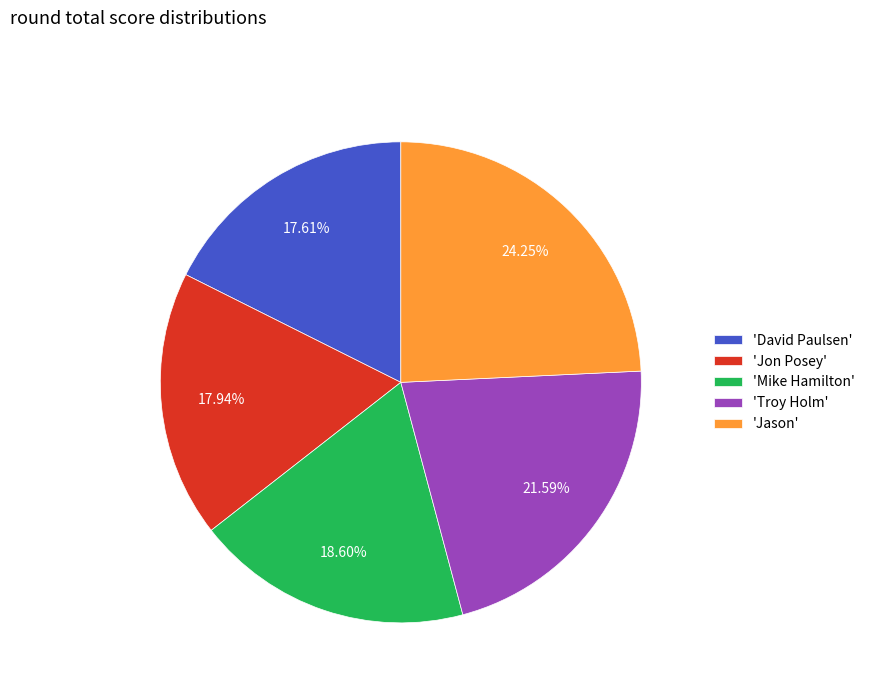

What is the largest slice in the pie chart?

'Jason'